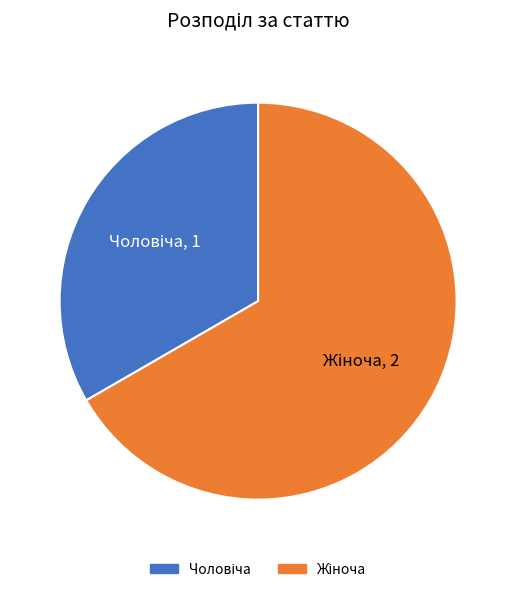

Does any single category account for the majority?

Yes